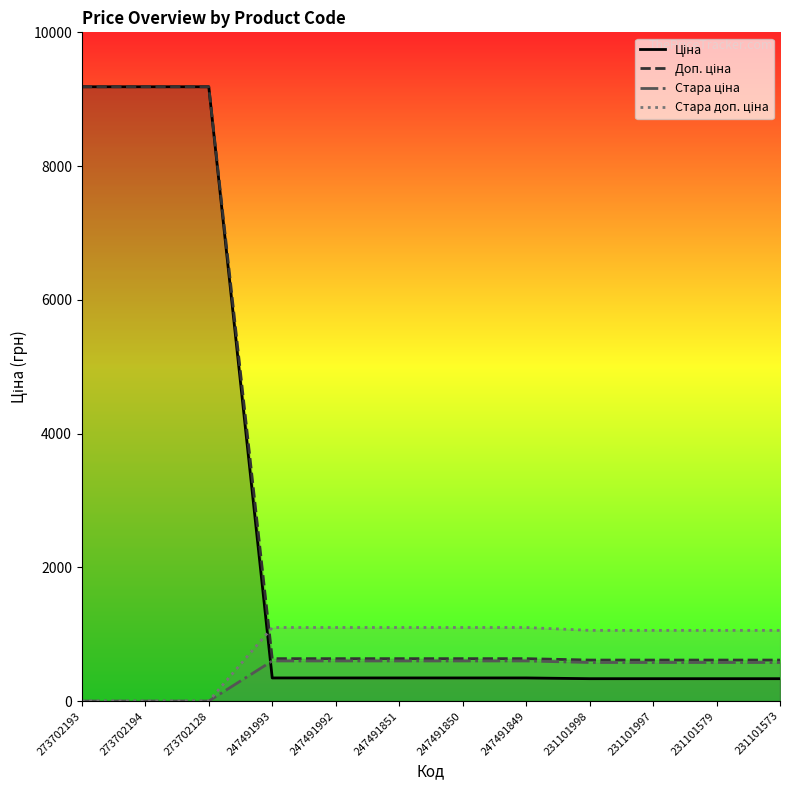

List the series in order of their peak value, highest first.

Ціна, Доп. ціна, Стара доп. ціна, Стара ціна